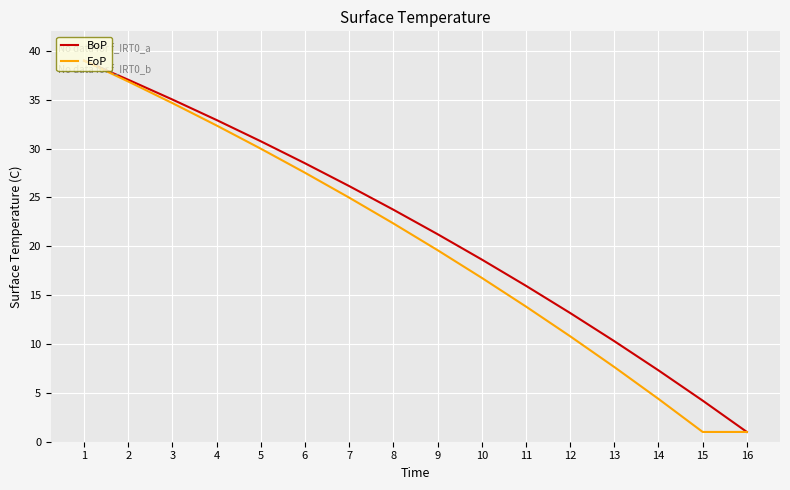

Is the value of BoP at 14 greater than the value of EoP at 10?

No